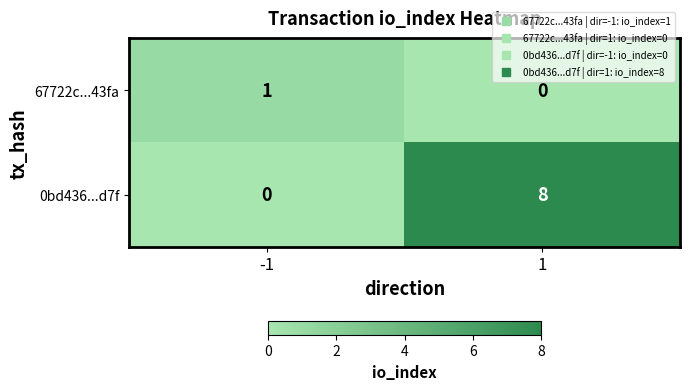

At which category is the sum across all series the highest?

1